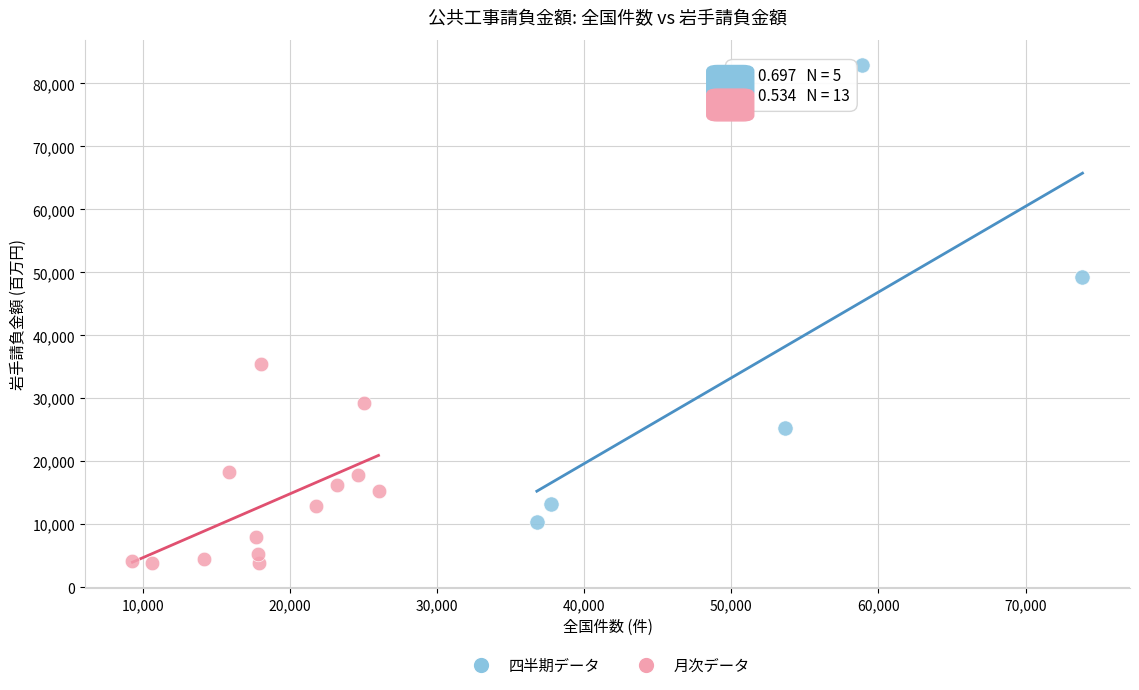

Which series contains the lowest Y value?

月次データ